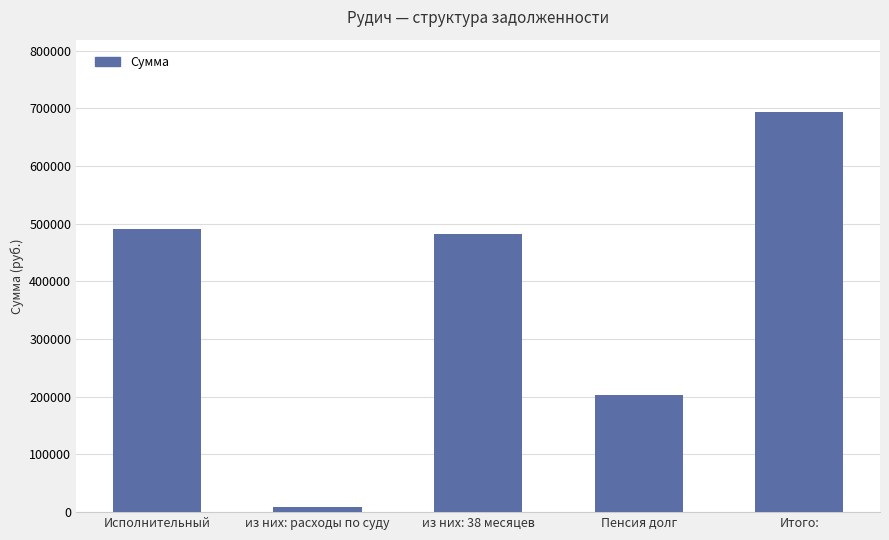

At which category does the chart reach its peak across all series?

Итого: